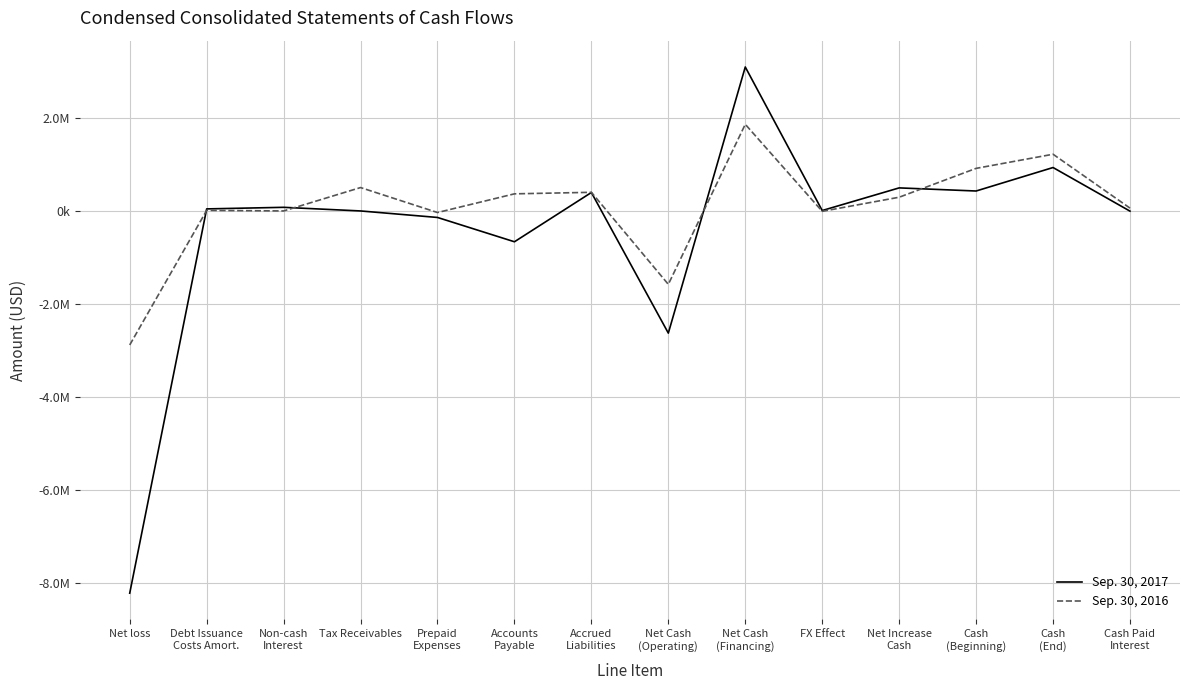

Is this an area chart (filled region under the line)?

No